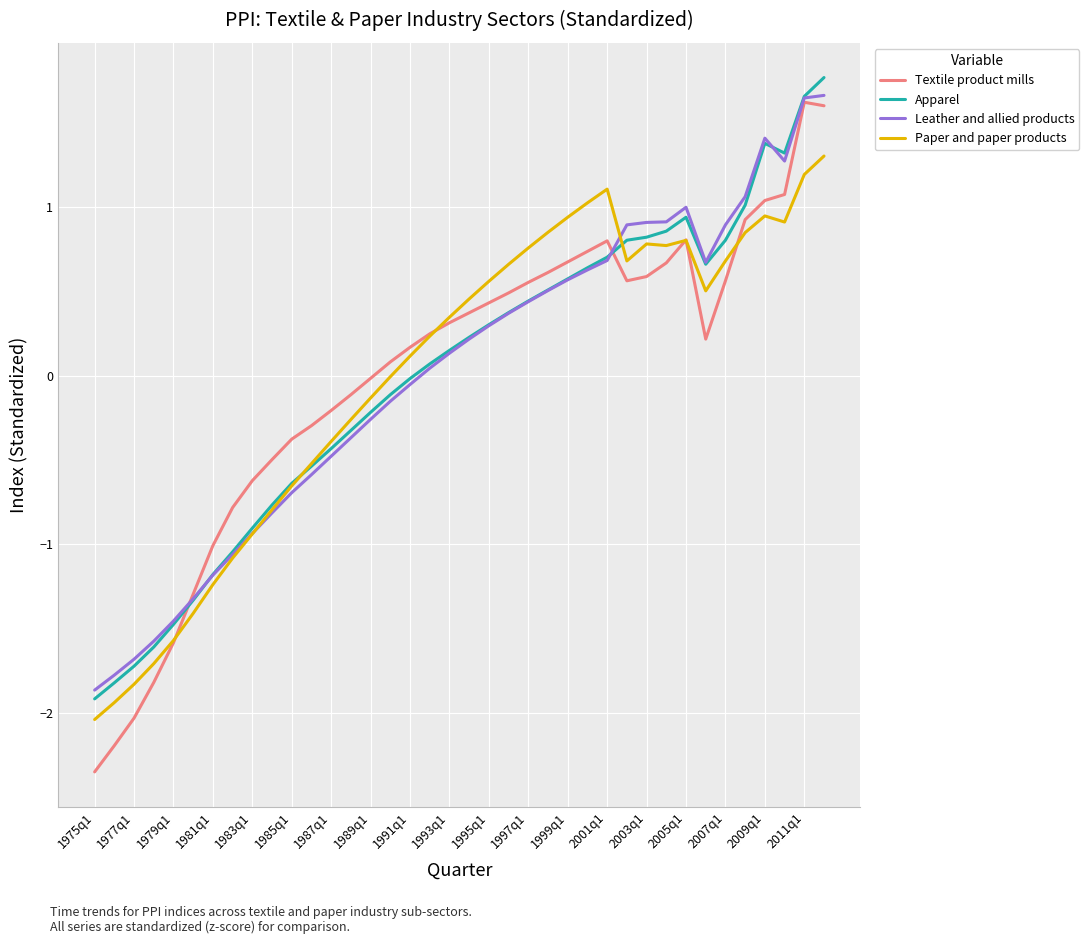

True or false: Paper and paper products and Textile product mills intersect in this chart.

True